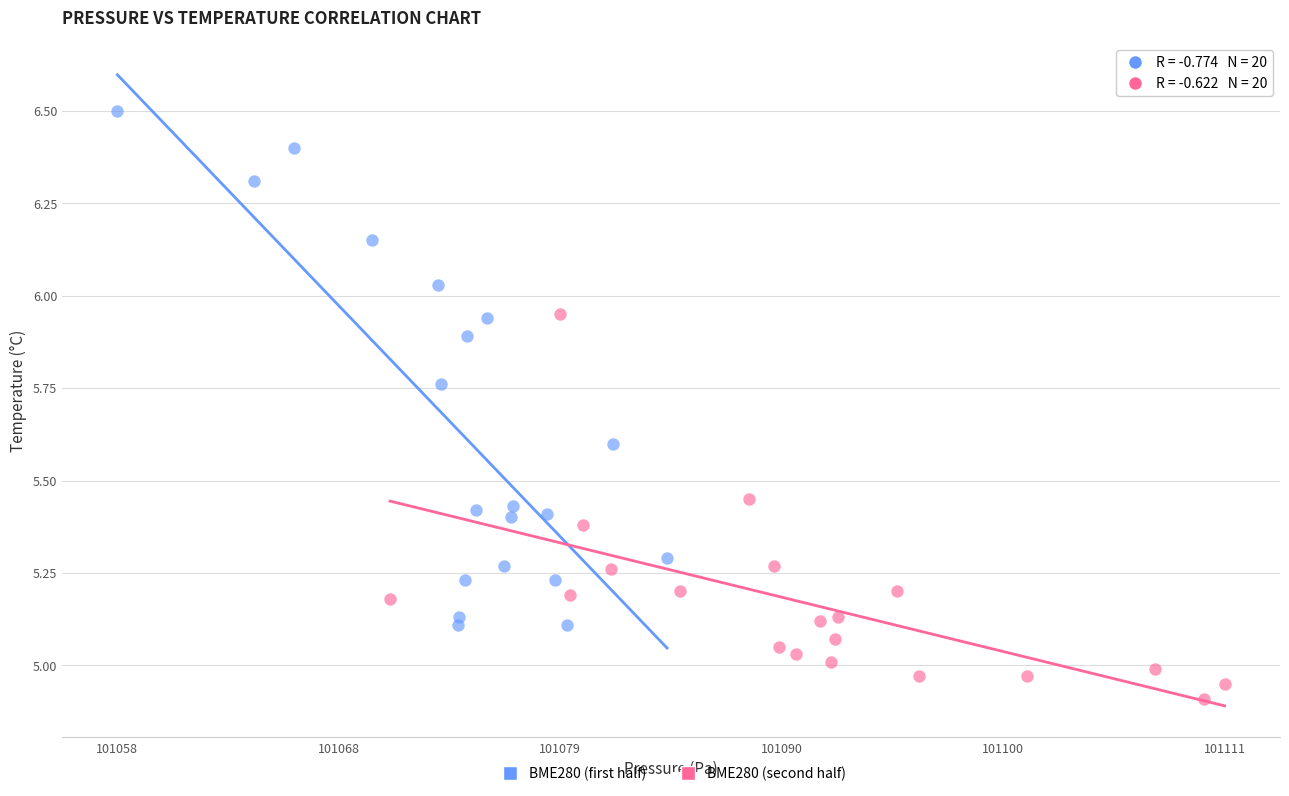

What are all the series names shown in the legend?

BME280 (first half), BME280 (second half)